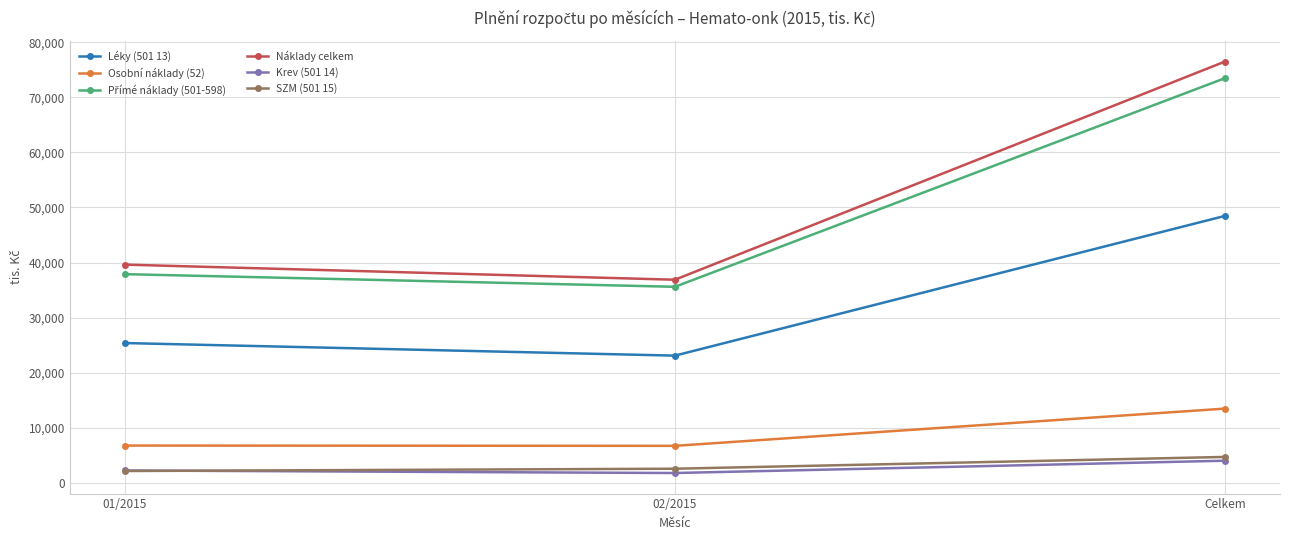

The SZM (501 15) series shows 2140.1 at 01/2015. True or false?

True